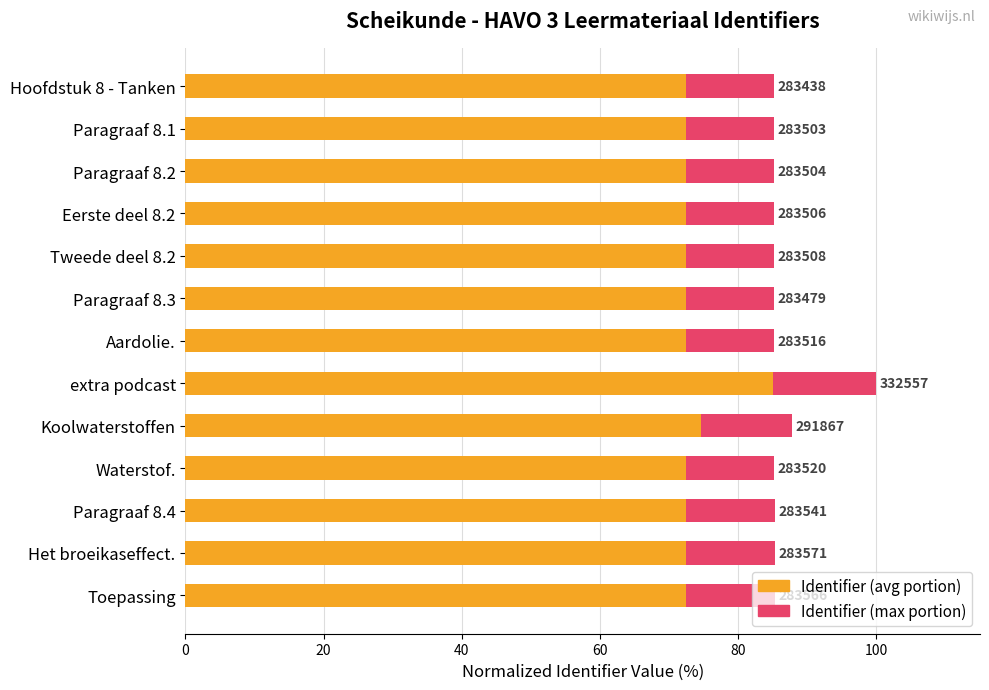

At Tweede deel 8.2, list the series in order from smallest to largest.

Identifier (avg), Identifier (max)